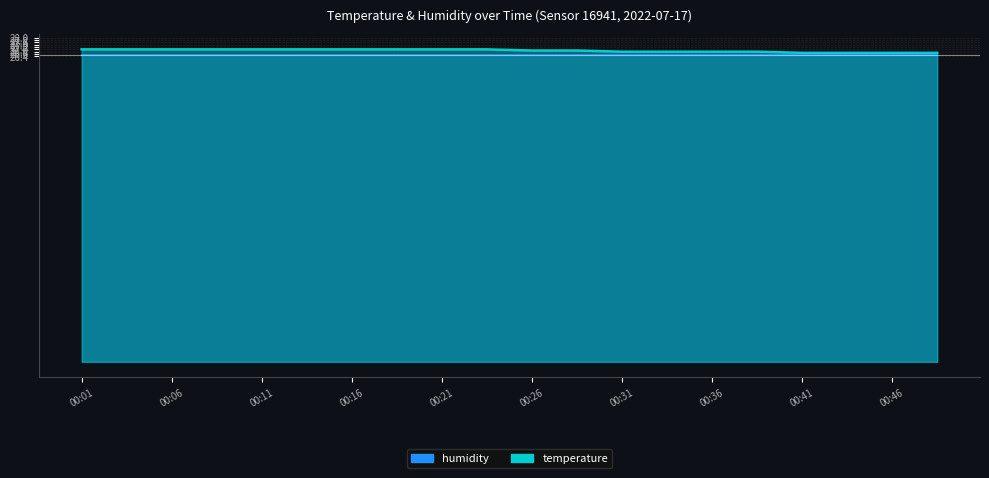

Rank the categories by value from highest to lowest.

00:01, 00:04, 00:06, 00:09, 00:11, 00:14, 00:16, 00:19, 00:21, 00:24, 00:26, 00:28, 00:31, 00:33, 00:36, 00:38, 00:41, 00:43, 00:46, 00:48